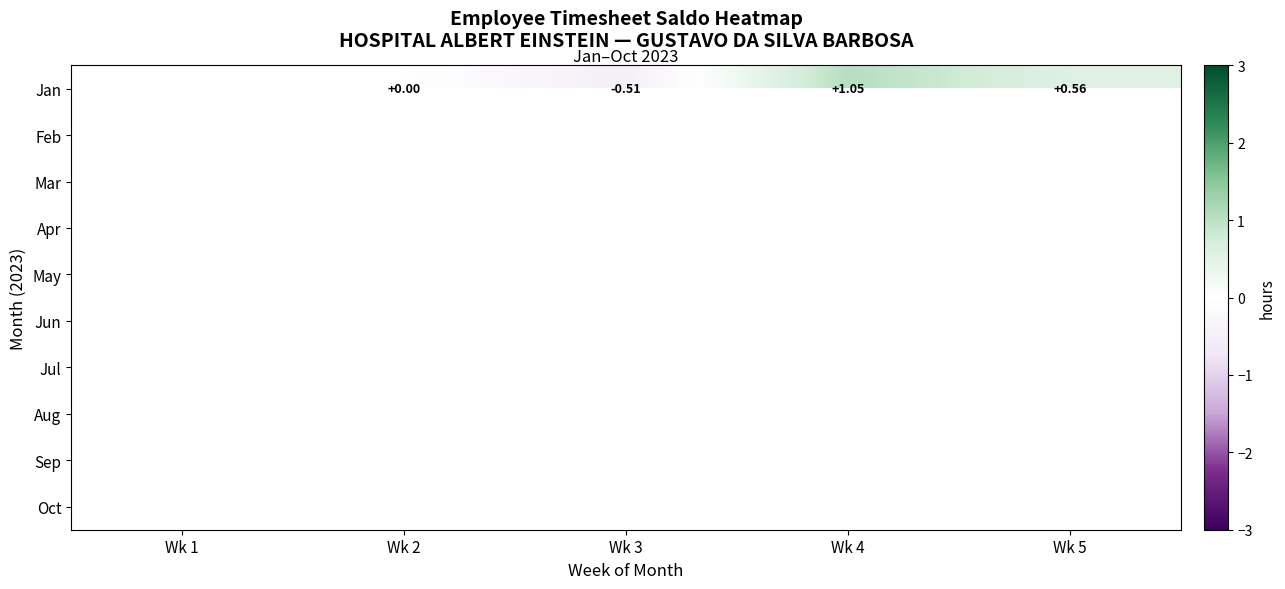

What is the greatest value displayed?

1.0